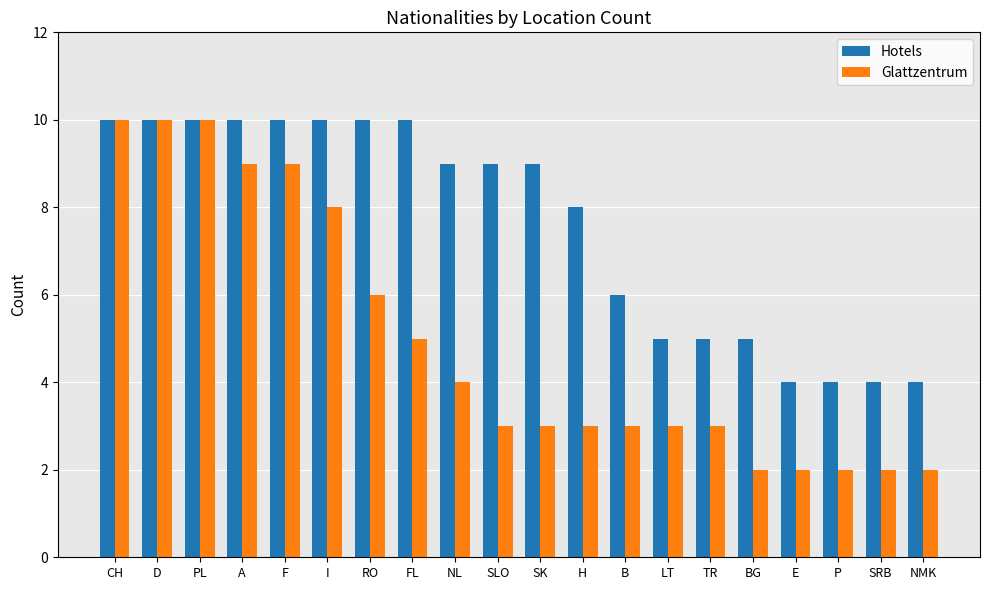

What is the minimum value shown in the chart?

2